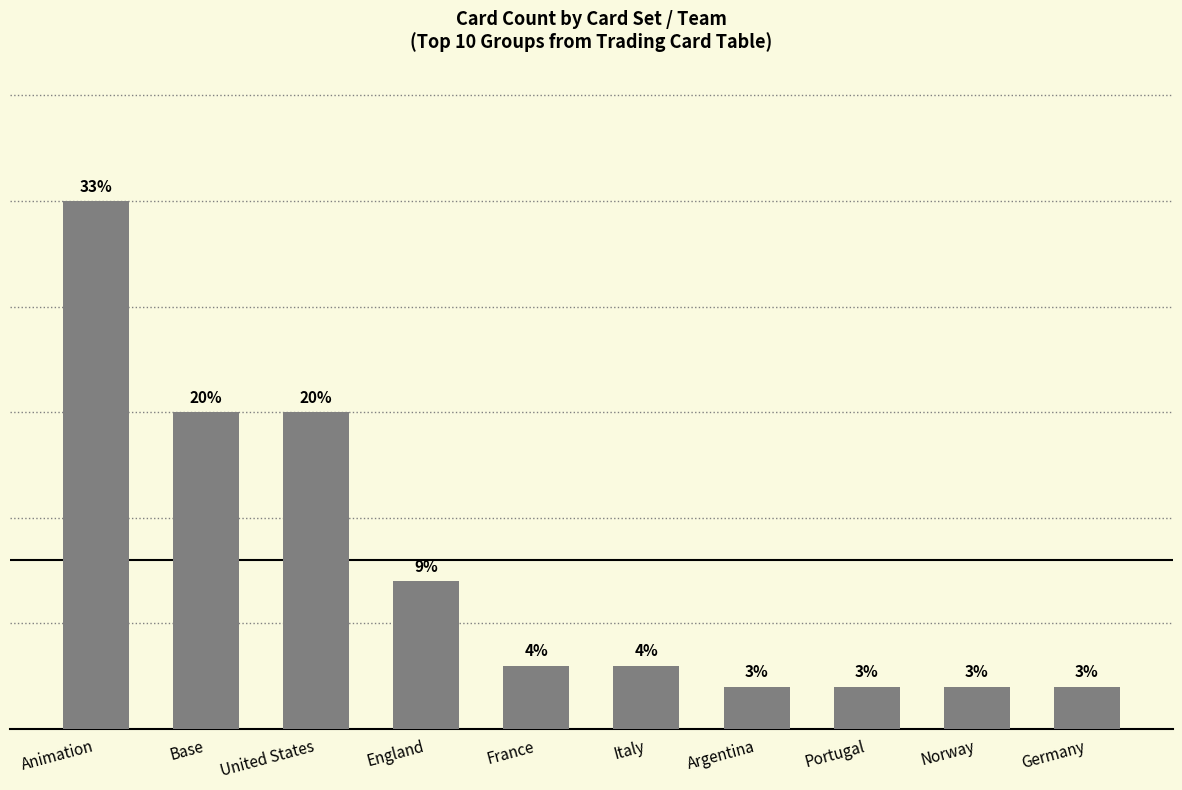

At which category does the chart reach its minimum across all series?

Argentina